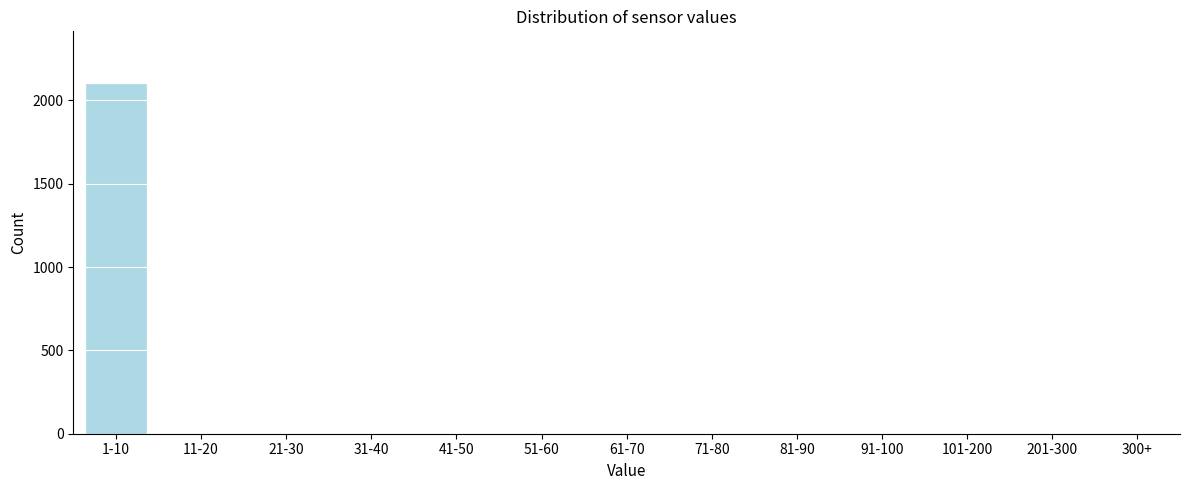

Reading left to right, transcribe all the data shown in this chart.

1-10=2099	11-20=0	21-30=0	31-40=0	41-50=0	51-60=0	61-70=0	71-80=0	81-90=0	91-100=0	101-200=0	201-300=0	300+=0